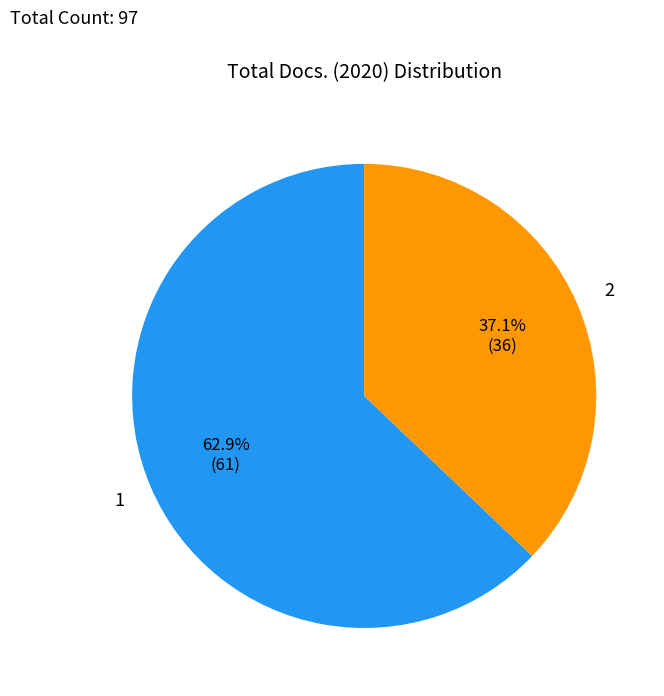

To the nearest percent, what is the difference between the 1 and 2 slice percentages?

26%